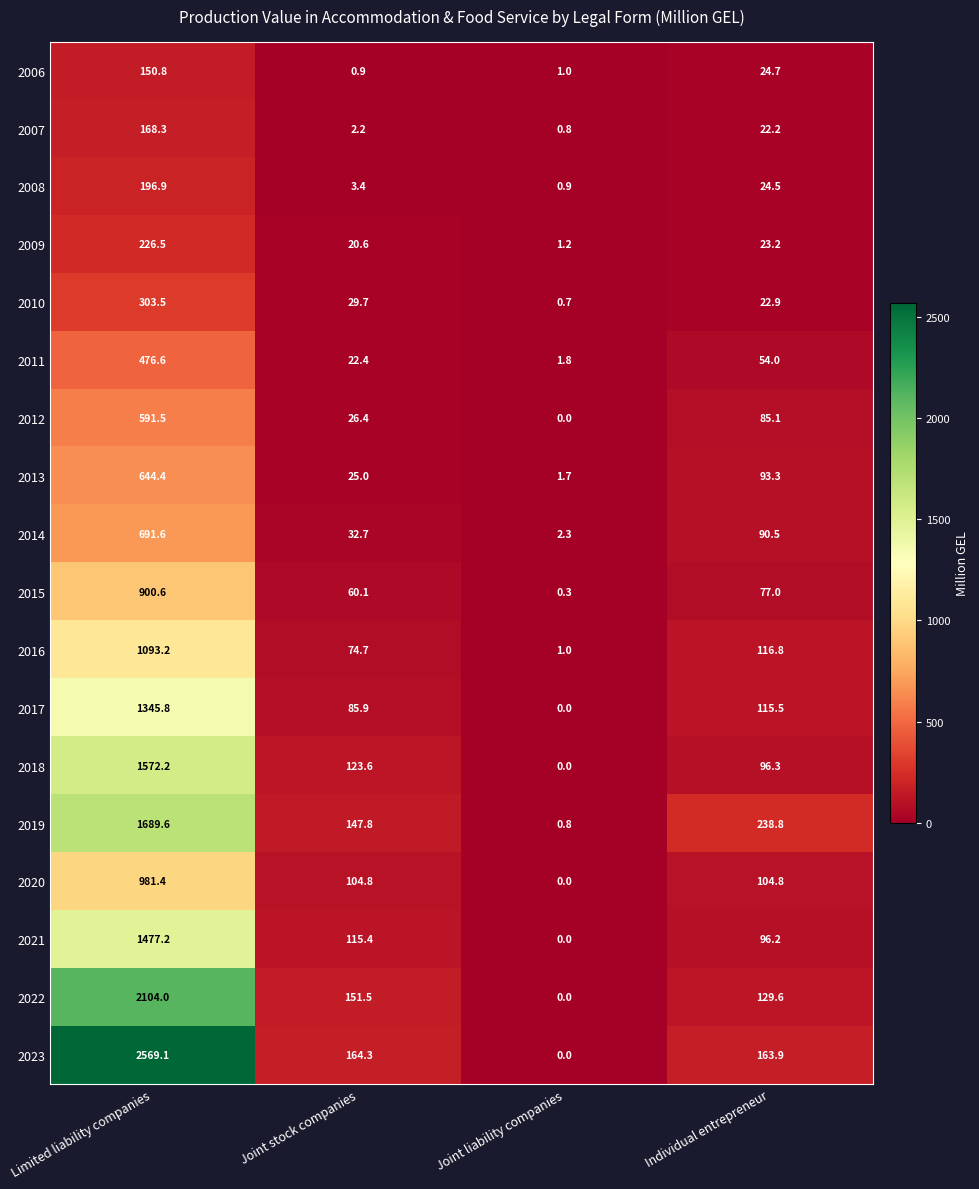

Where is 2007 nearest to the value 84?

Individual entrepreneur